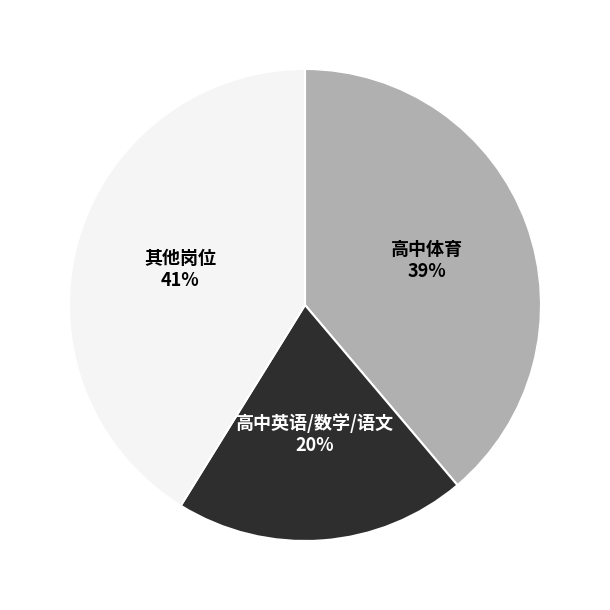

To the nearest percent, what is the difference between the largest and smallest slice percentages?

21%